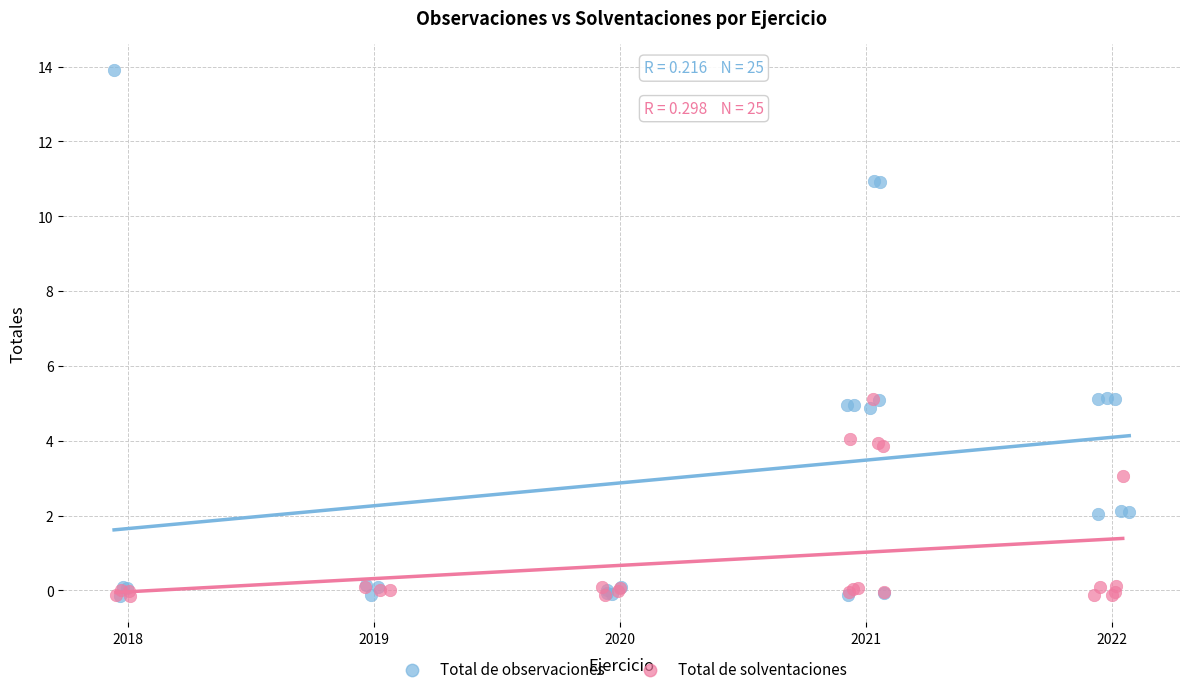

Which series has the widest spread of Y values?

Total de observaciones